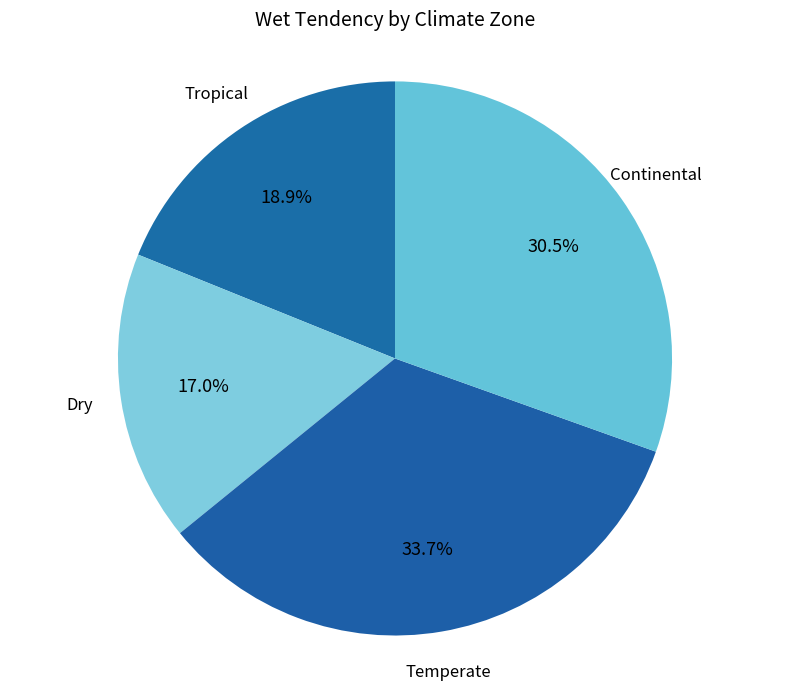

Rank the categories by value from lowest to highest.

Dry, Tropical, Continental, Temperate